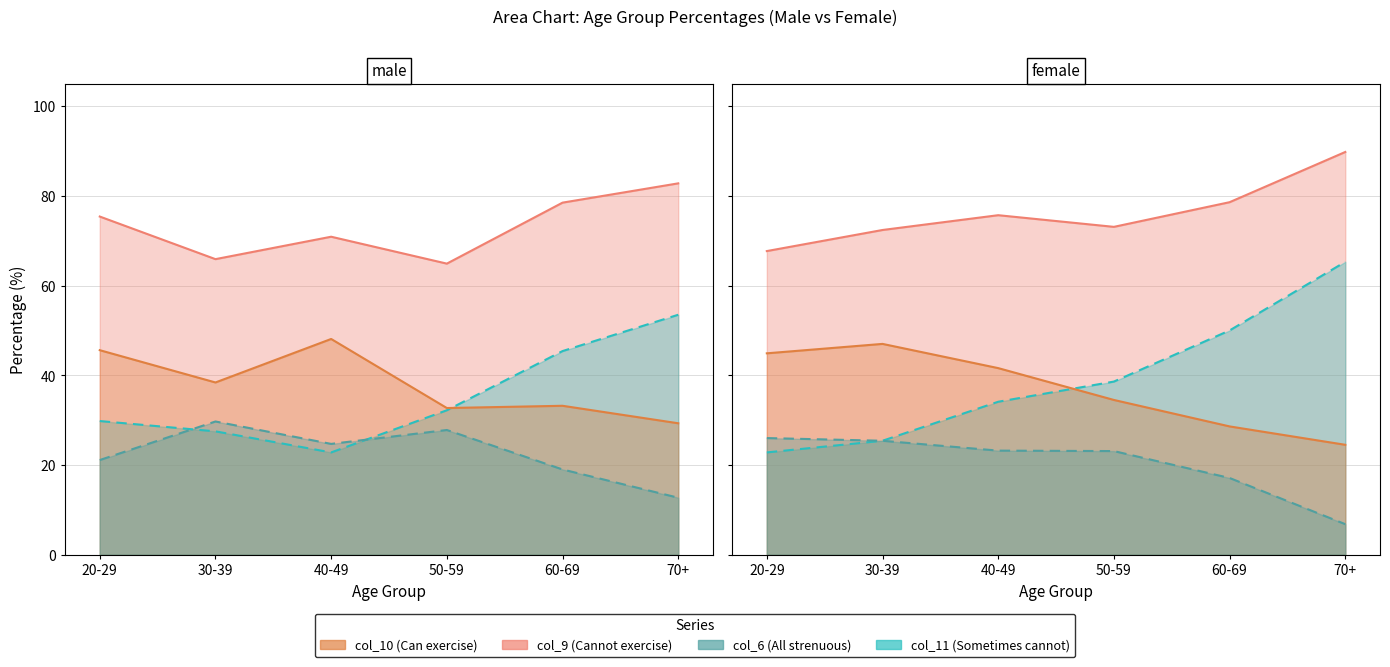

List the series in order of their peak value, lowest first.

col_6 line, col_10 line, col_11 line, col_9 line